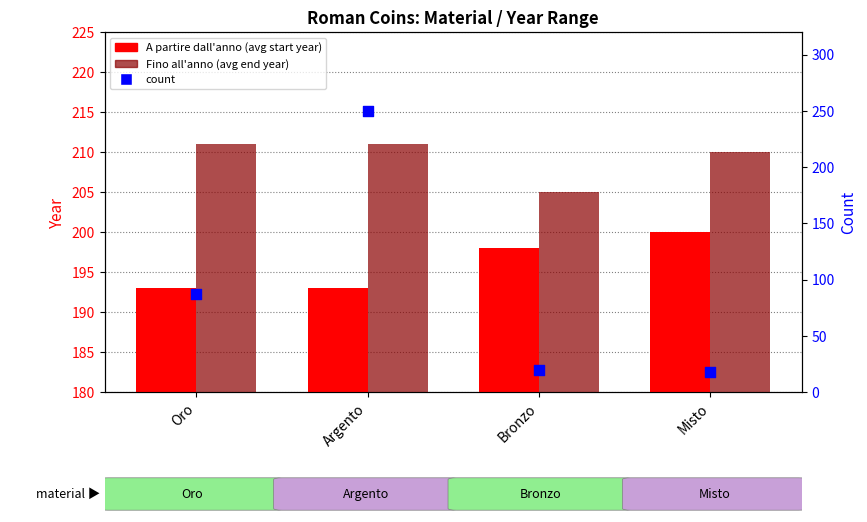

Which series reaches the minimum Y coordinate?

count